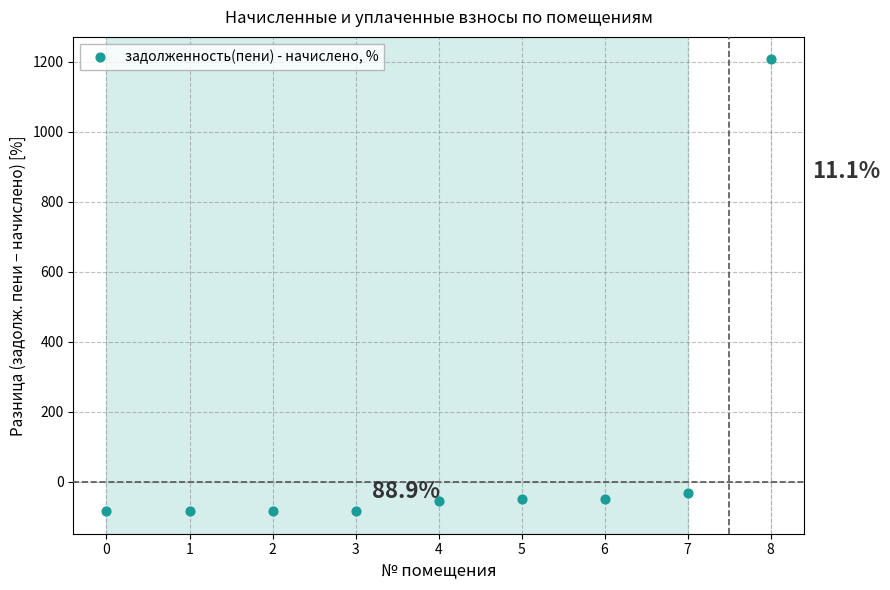

What is the average Y value?

76.3